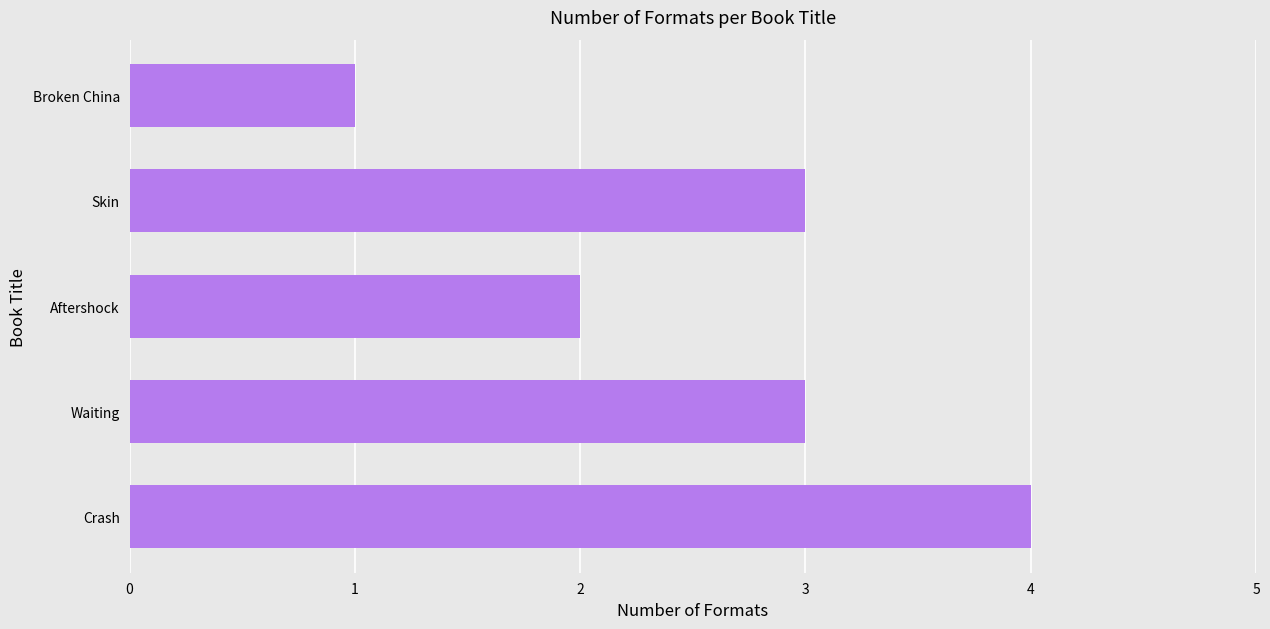

What is the average value?

3